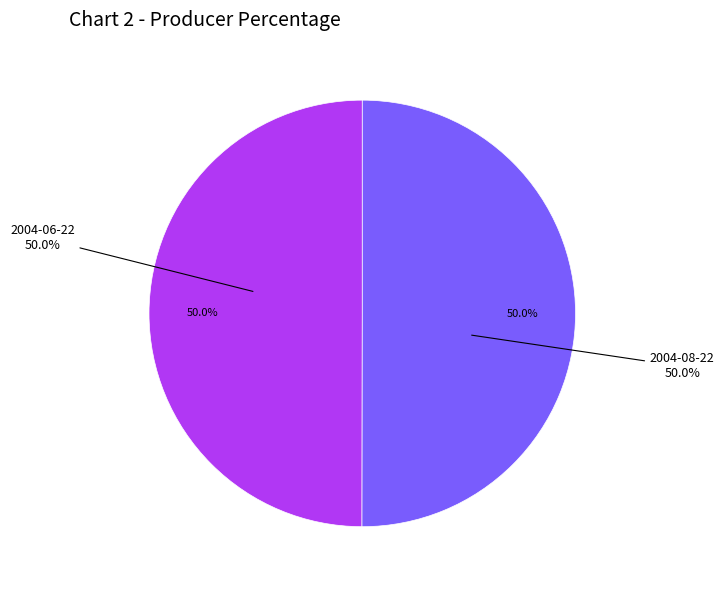

To the nearest percent, what portion does 2004-06-22 represent?

50%